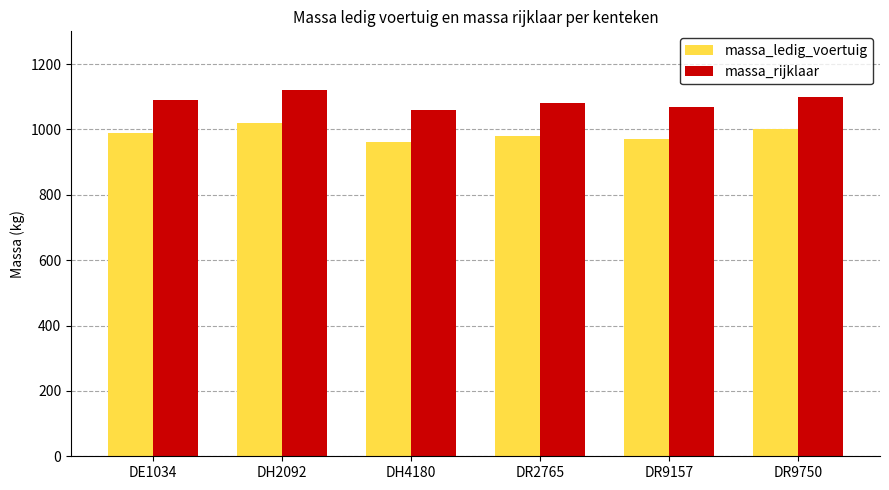

List the series in order of their peak value, lowest first.

massa_ledig_voertuig, massa_rijklaar